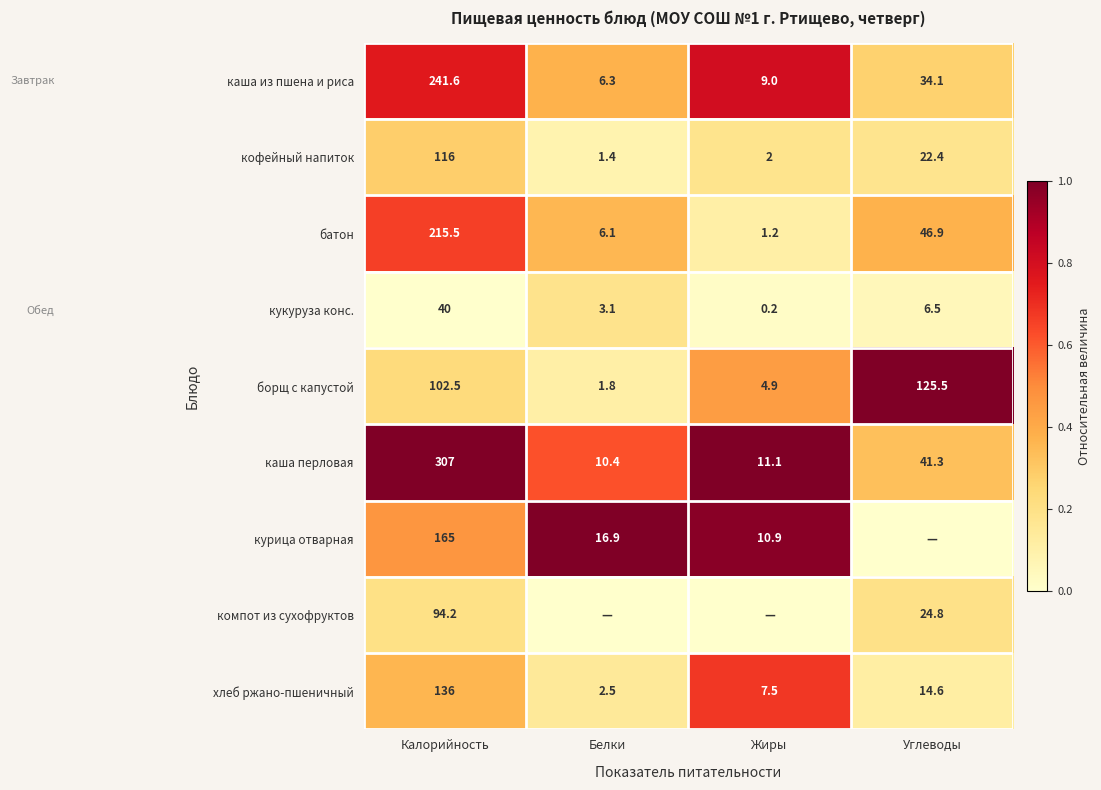

What is the sum of the кофейный напиток values at Белки and Углеводы?

23.8